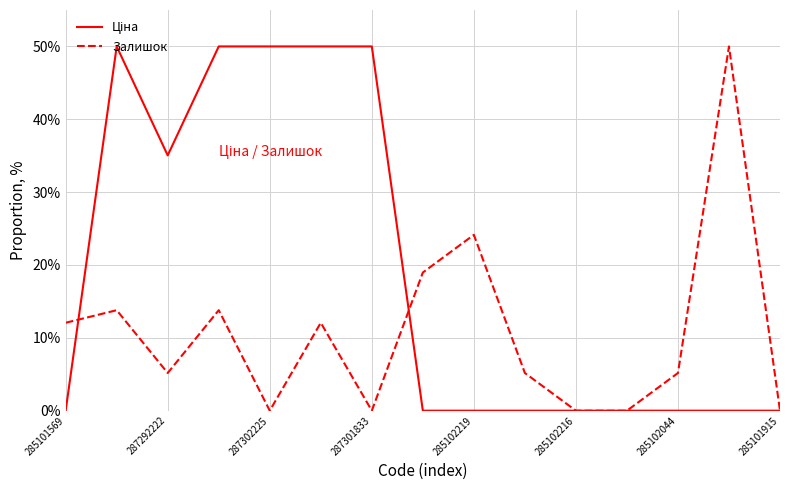

What is the maximum value for Залишок?

50.0